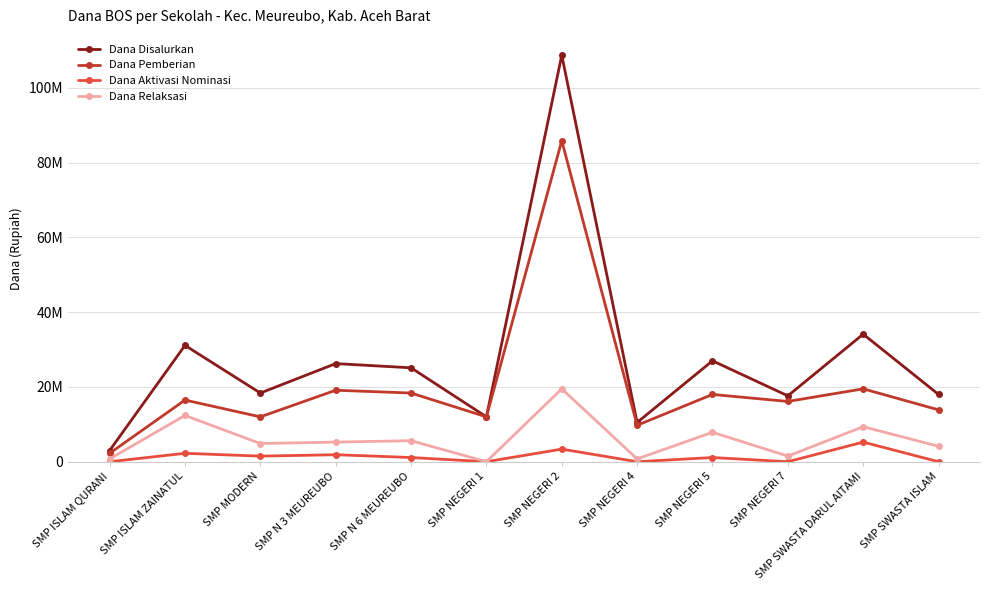

In Dana Relaksasi, how many points are higher than both neighbors (excluding endpoints)?

5